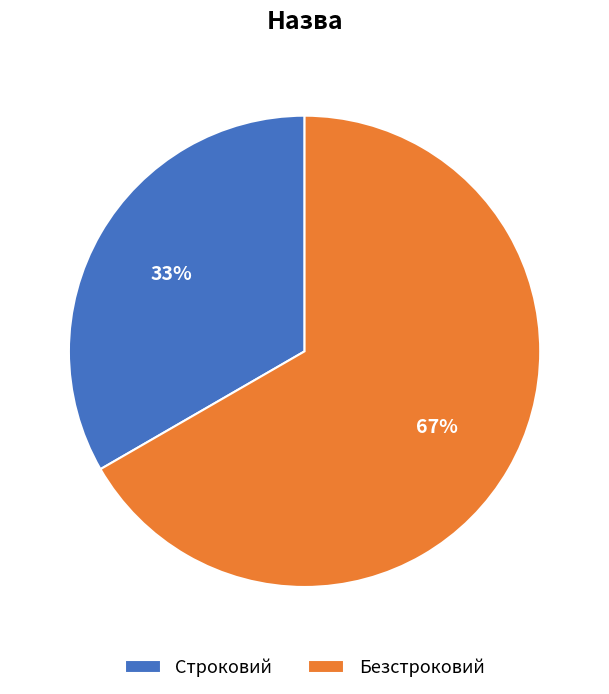

True or false: Безстроковий accounts for 53% of the total.

False